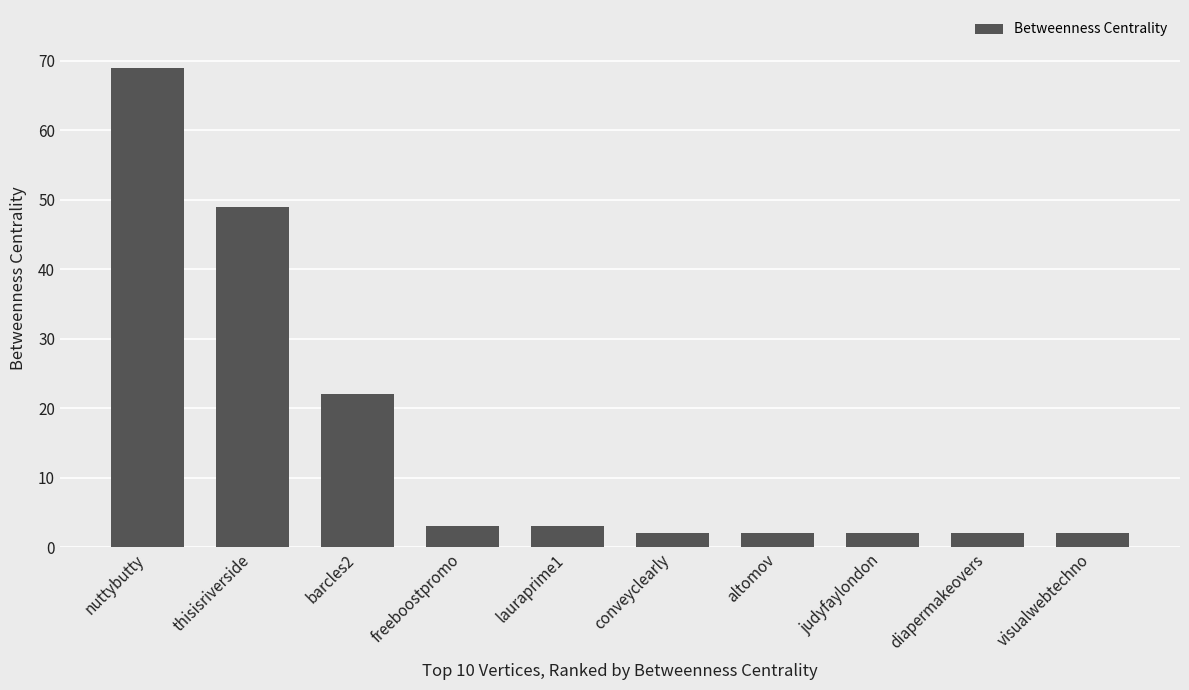

Which has a higher value, thisisriverside or diapermakeovers?

thisisriverside